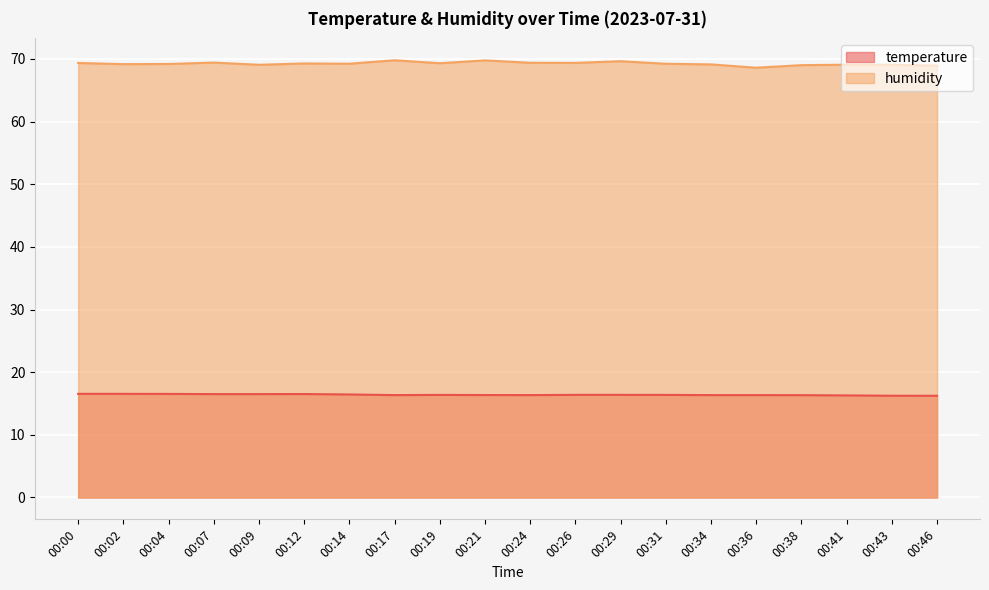

What is the minimum value shown in the chart?

16.2